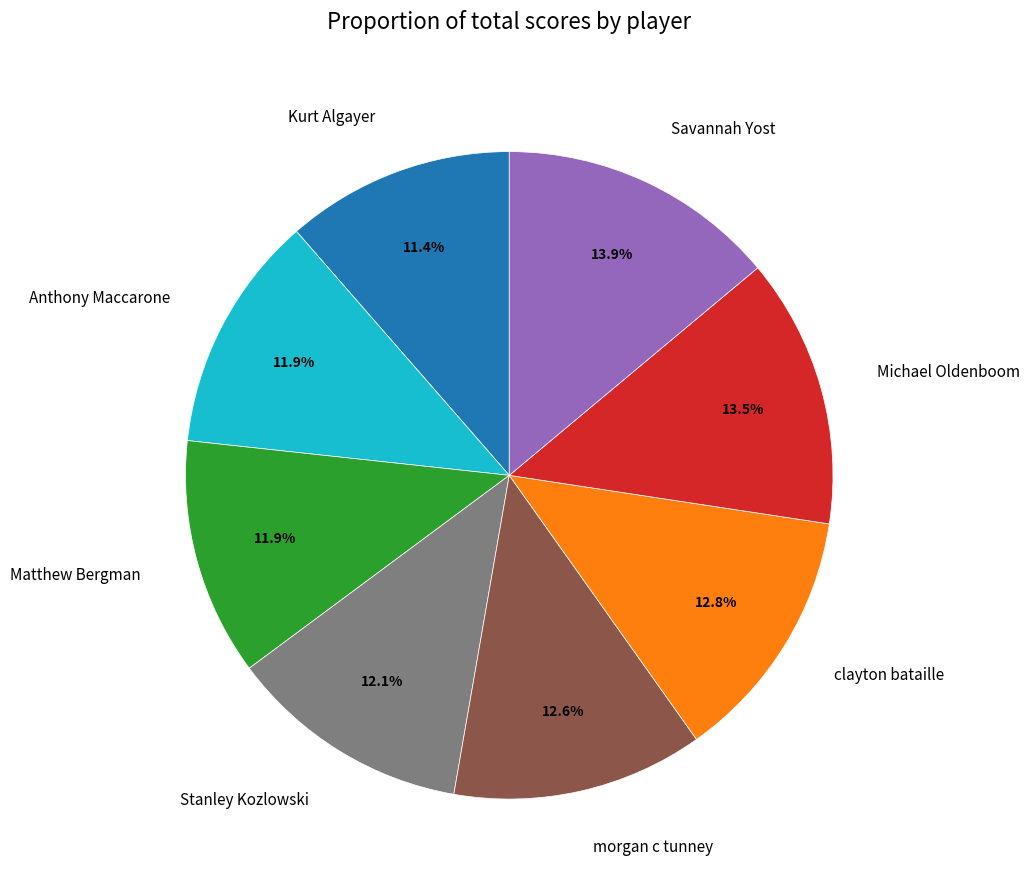

Does Michael Oldenboom account for over 50% of the chart?

No